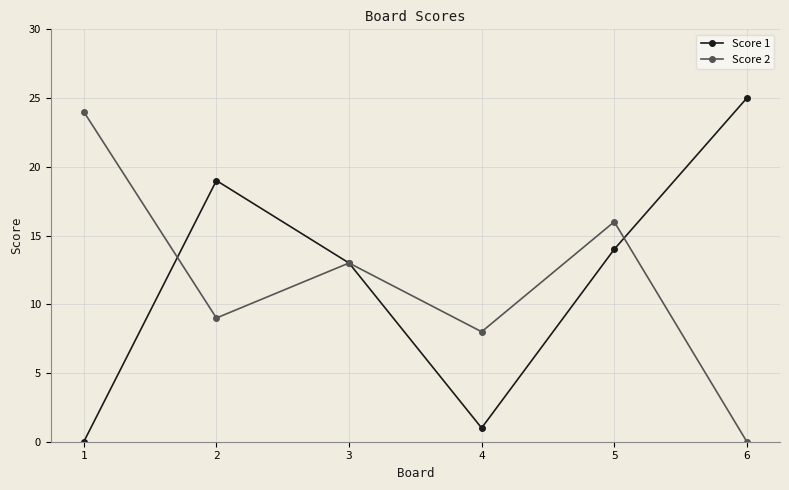

List the labels in order of Score 1 value, largest first.

6, 2, 5, 3, 4, 1